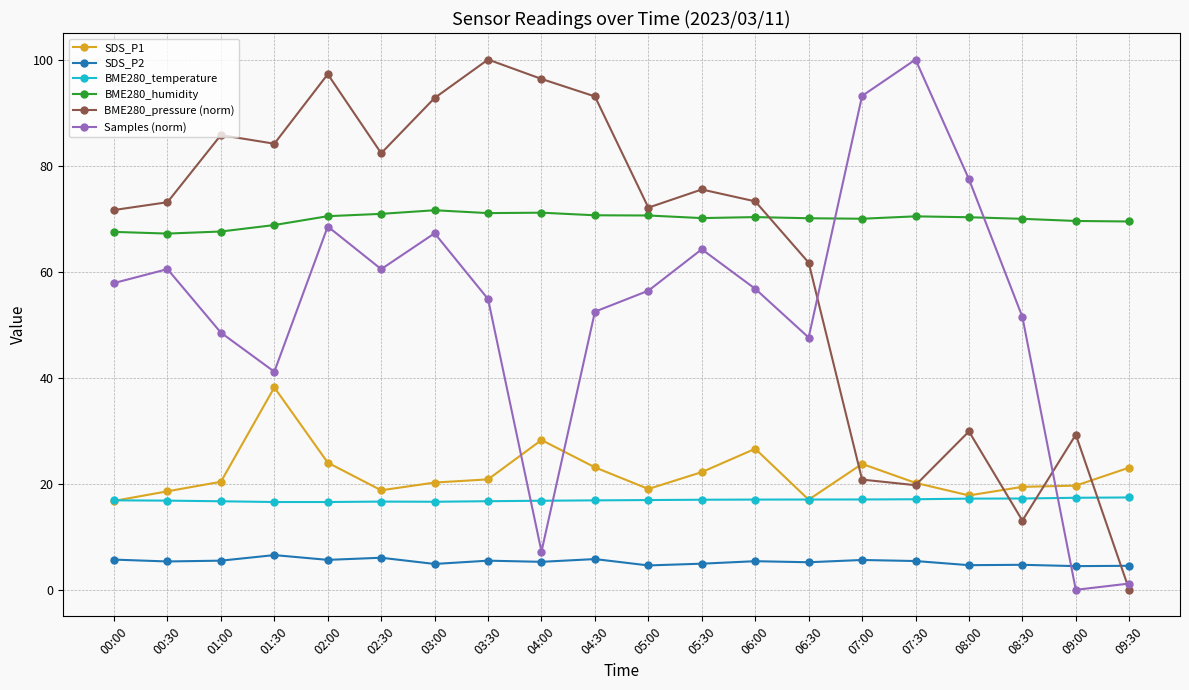

Where is BME280_pressure (norm) nearest to the value 50?

06:30